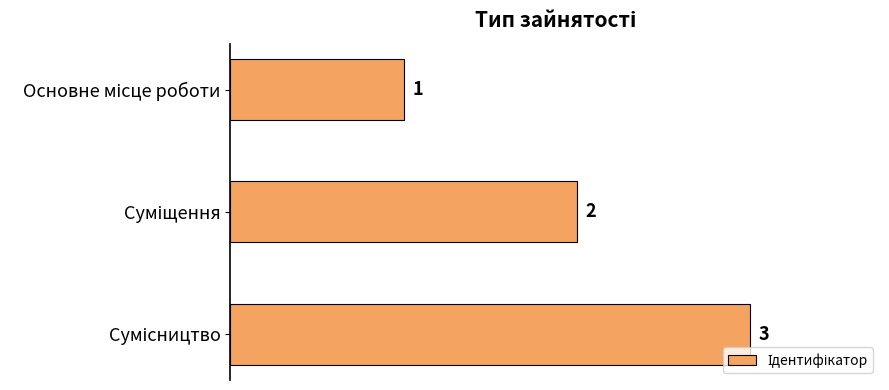

What is the value of the 1st bar from the top?

1